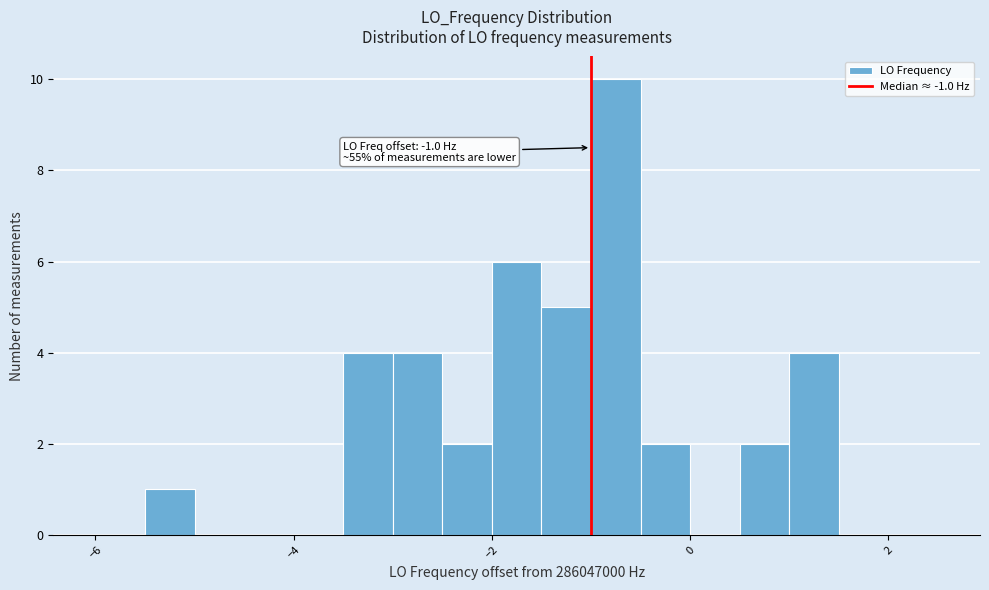

Around what value on the x-axis is the tallest bar? Give the approximate position of its centre, as read against the axis.

-0.8